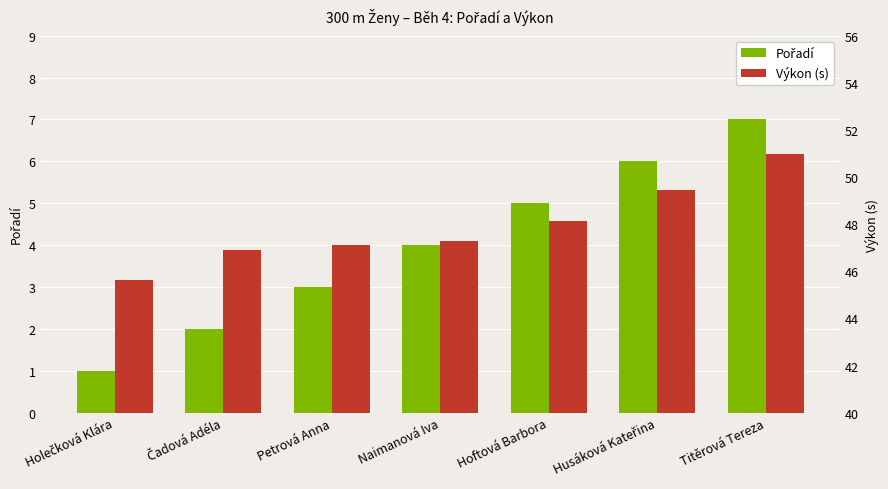

What is the difference between the second highest and second lowest values in the Pořadí series?

4.0